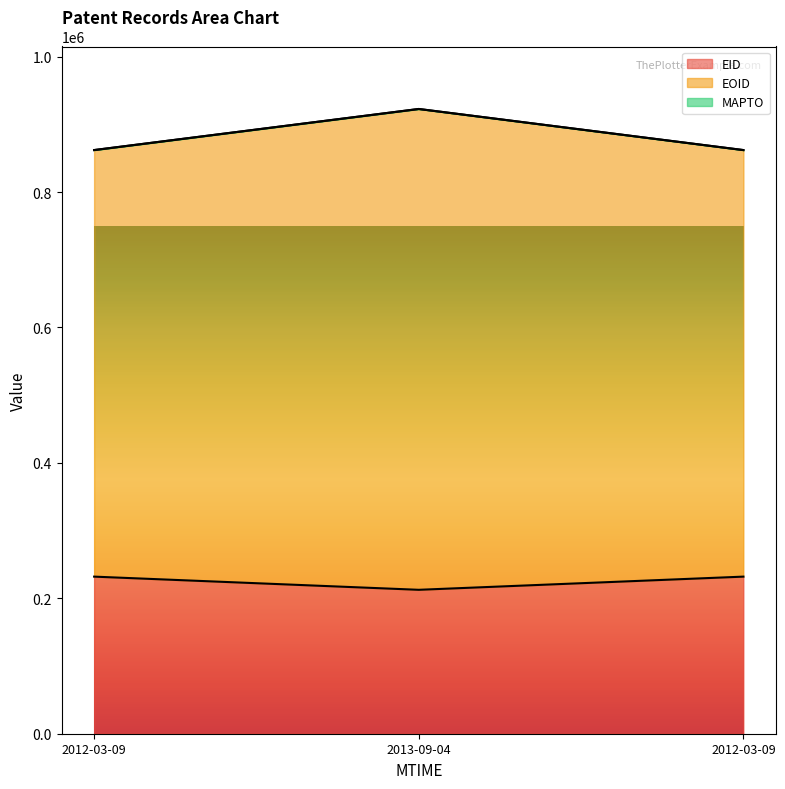

What is the minimum value for EID?

212557